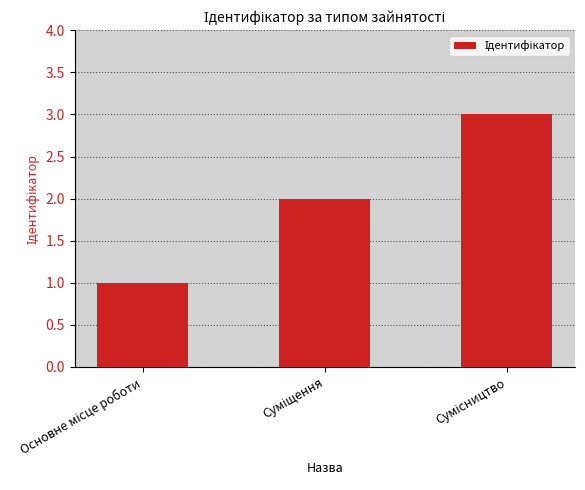

What is the maximum value shown in the chart?

3